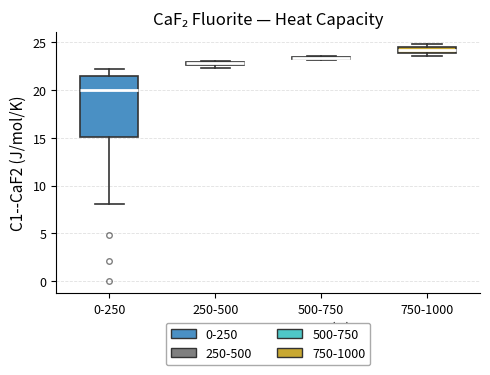

Which box has the lowest median line?

0-250